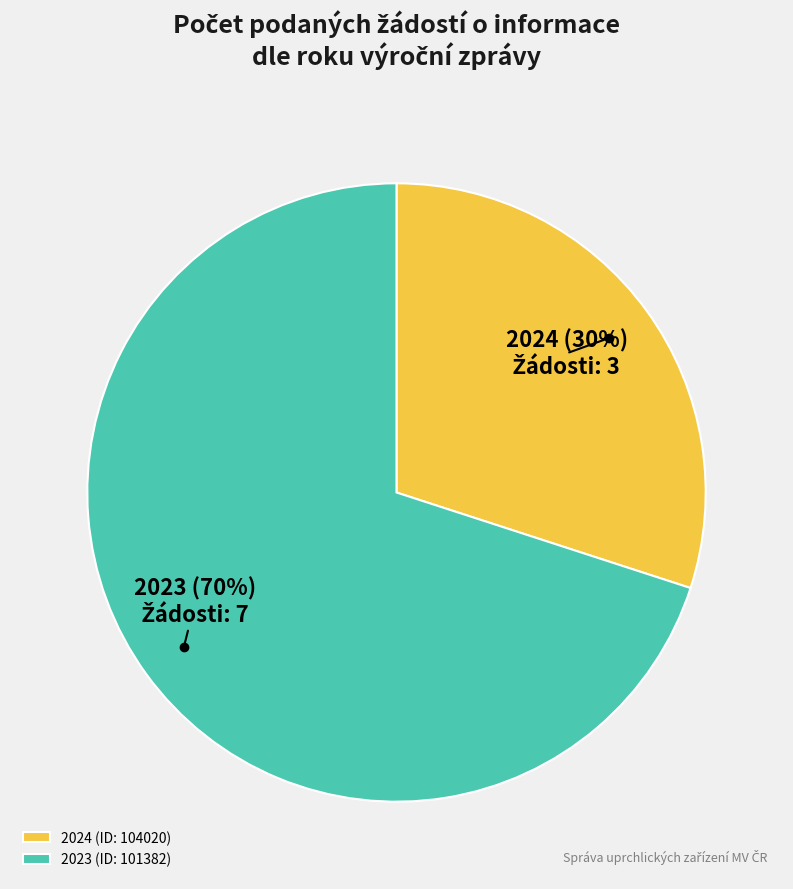

Does any single category account for the majority?

Yes